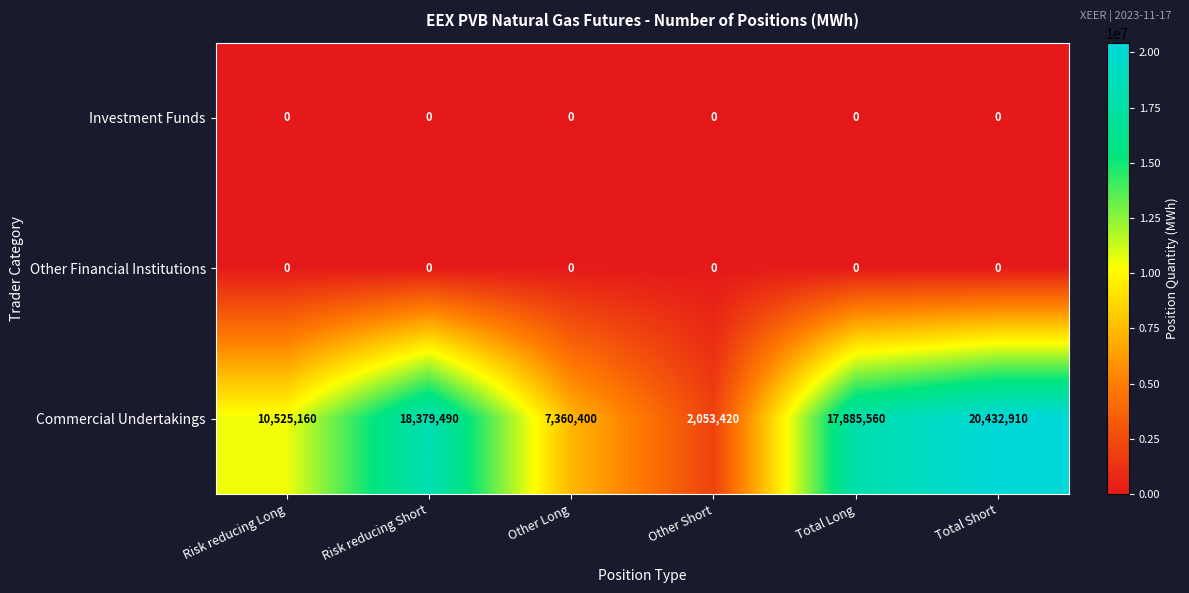

What is the total value across all series at Other Short?

2053420